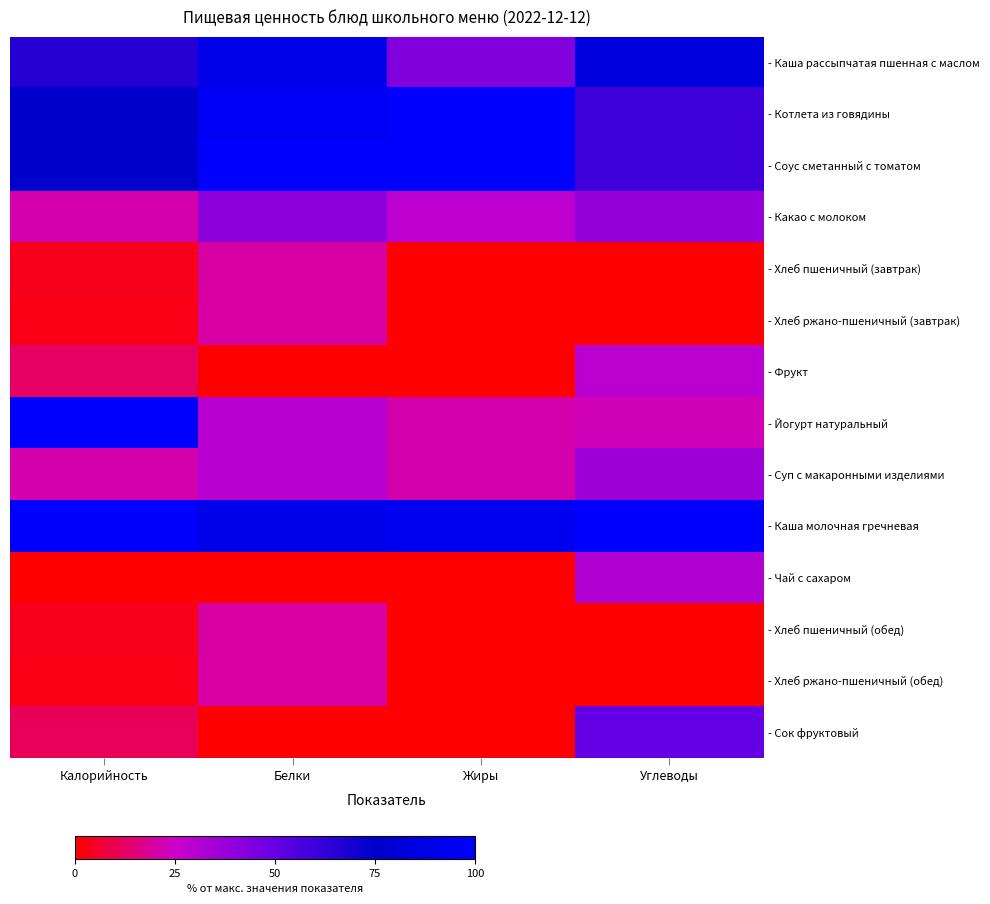

What is the total value across all series at Белки?

556.0